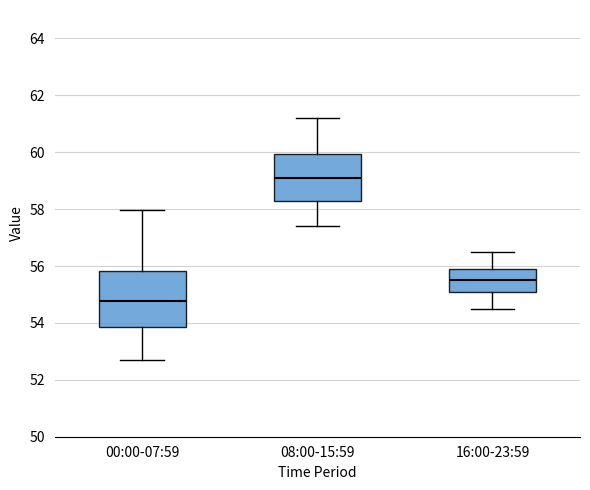

Which box has the highest median line?

08:00-15:59